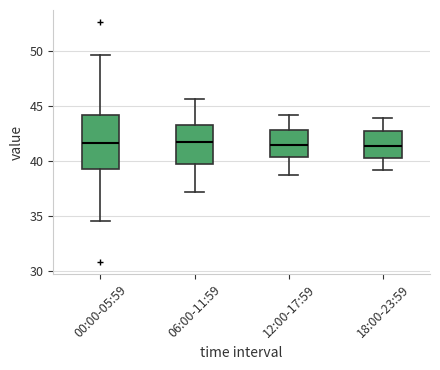

Reading left to right, transcribe this box plot: for each box, give where its median line is, the range the box spans, and where its two whiskers end, as read against the y-axis. The values are not printed on the chart, so give them approximately, as read against the axis.

00:00-05:59: median 41.5, box 39.5 to 44.0, whiskers 34.5 to 49.5
06:00-11:59: median 41.5, box 39.5 to 43.5, whiskers 37.0 to 45.5
12:00-17:59: median 41.5, box 40.5 to 43.0, whiskers 38.5 to 44.0
18:00-23:59: median 41.5, box 40.5 to 42.5, whiskers 39.0 to 44.0